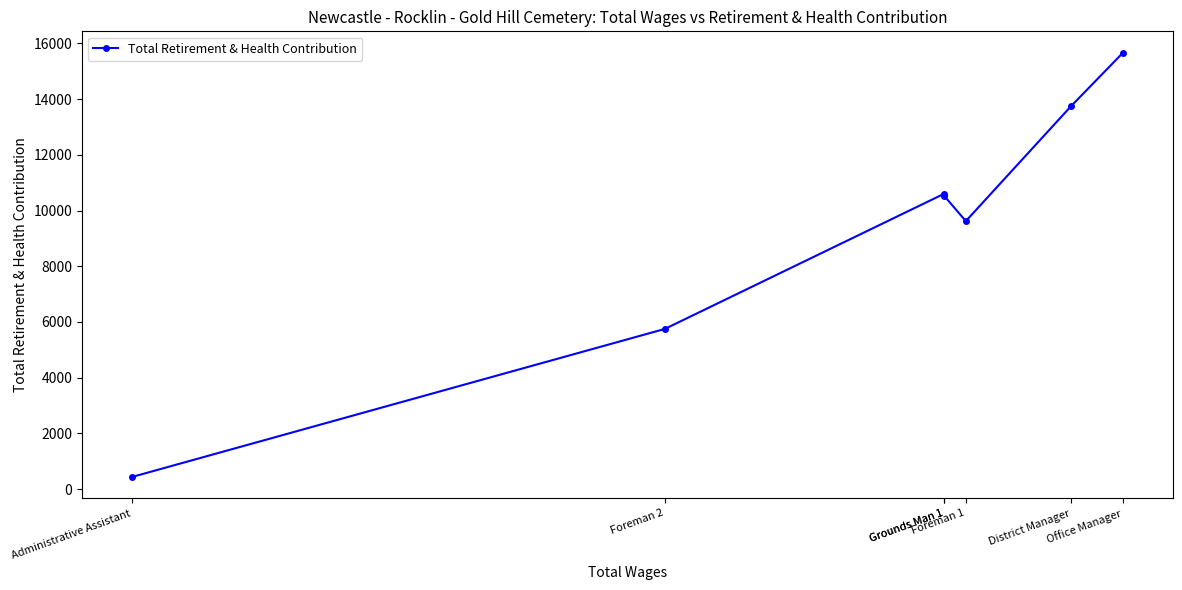

Rank the categories by value from lowest to highest.

Administrative Assistant, Foreman 2, Foreman 1, Grounds Man 1, Grounds Man 1, District Manager, Office Manager